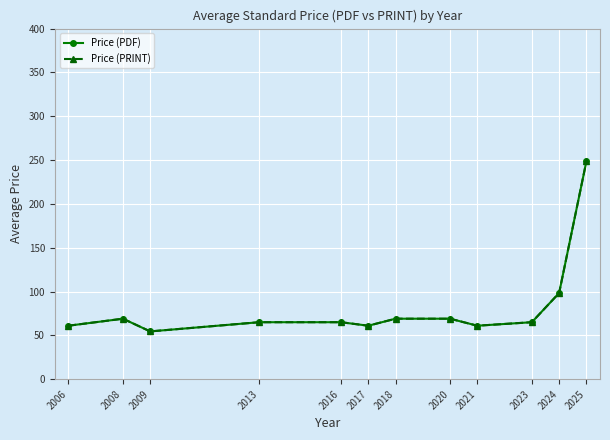

At which label does Price (PDF) first exceed 65?

2008